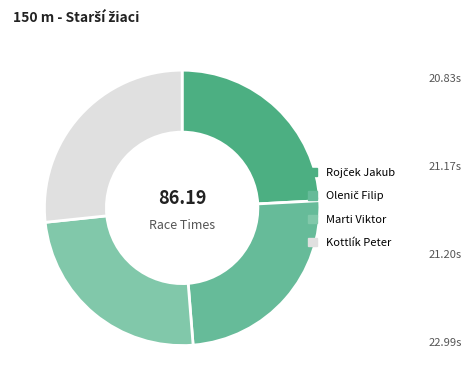

How many slices are in this pie chart?

4